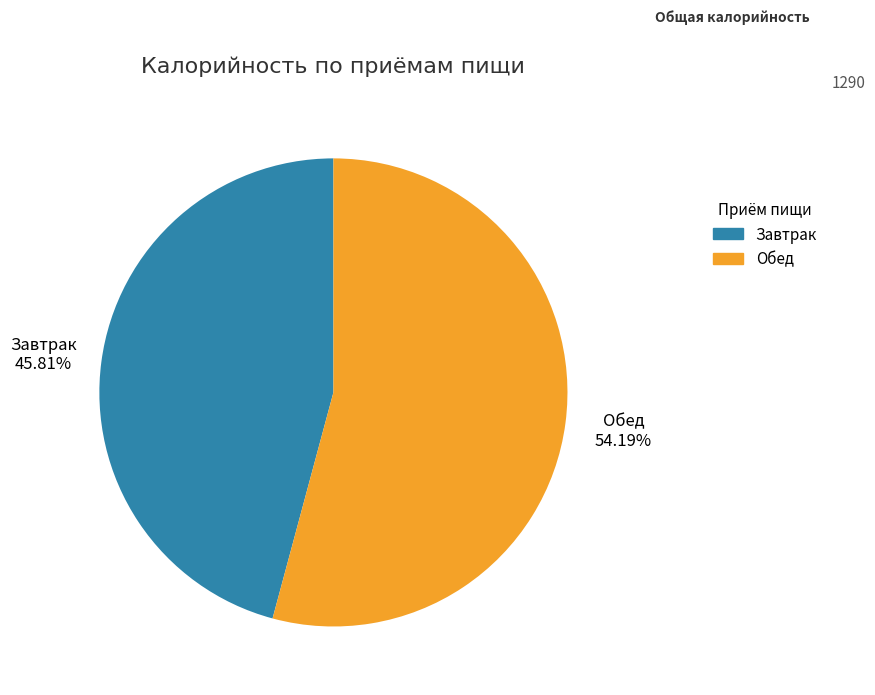

Rank the categories by value from highest to lowest.

Обед, Завтрак